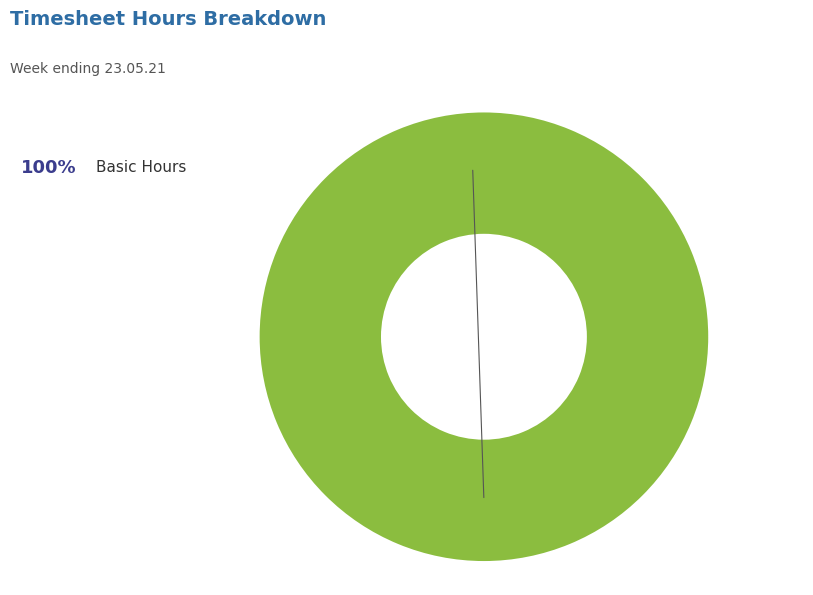

Is it true that Basic Hours is 100% of the pie?

True